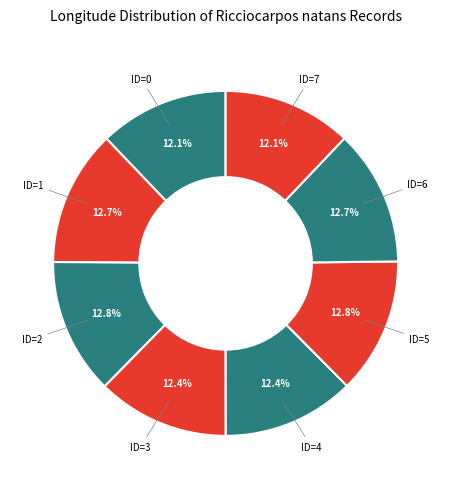

Is there any slice that represents more than half of the pie?

No